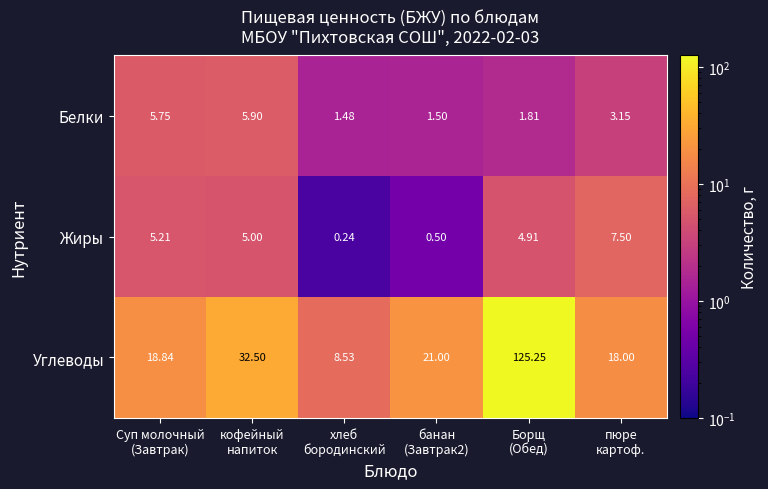

Which series has the largest range (max minus min)?

Углеводы